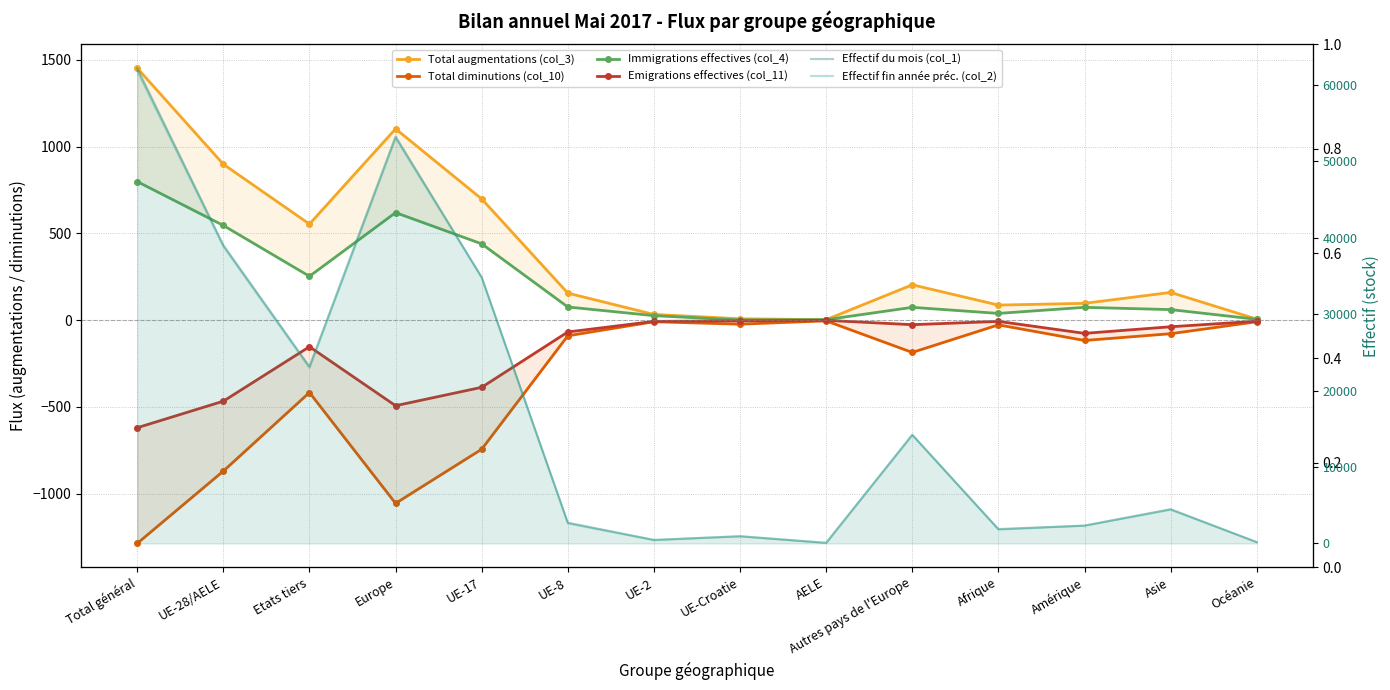

What is the difference between the Effectif du mois (col_1) values at UE-8 and UE-17?

32098